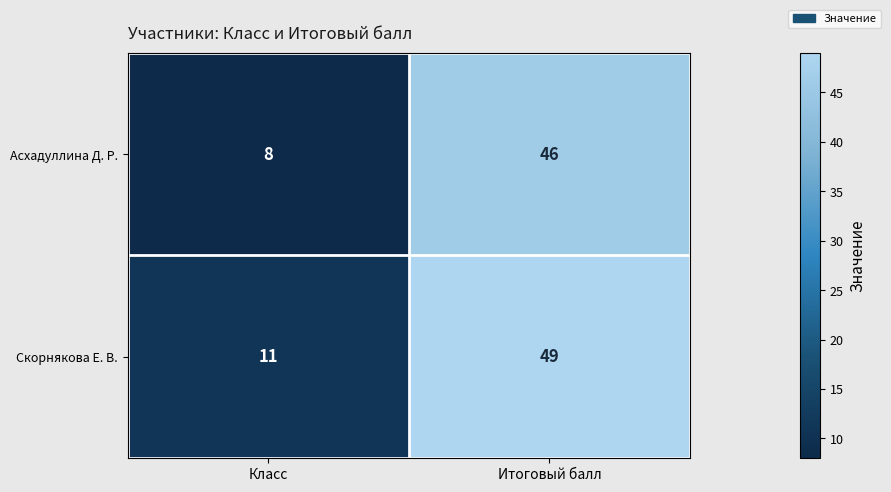

Reading right to left, transcribe all the data shown in this chart.

Асхадуллина Д. Р.: 46	8
Скорнякова Е. В.: 49	11